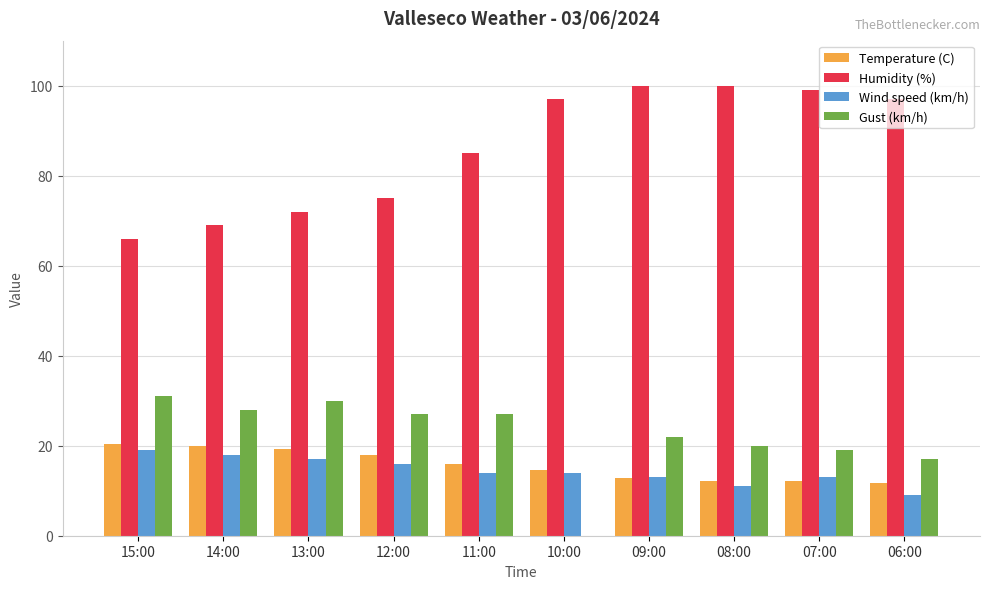

What is the spread (max minus min) of values at 10:00?

97.0